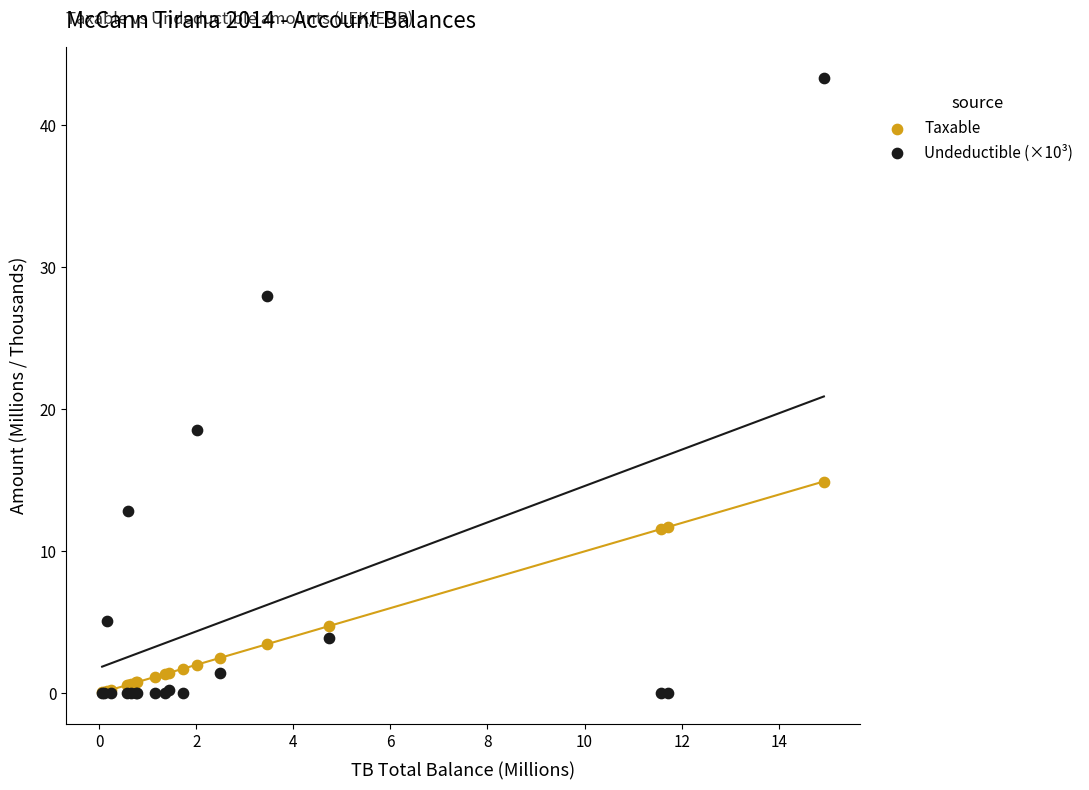

Which series has the largest Y range (max minus min)?

Undeductible (×10³)